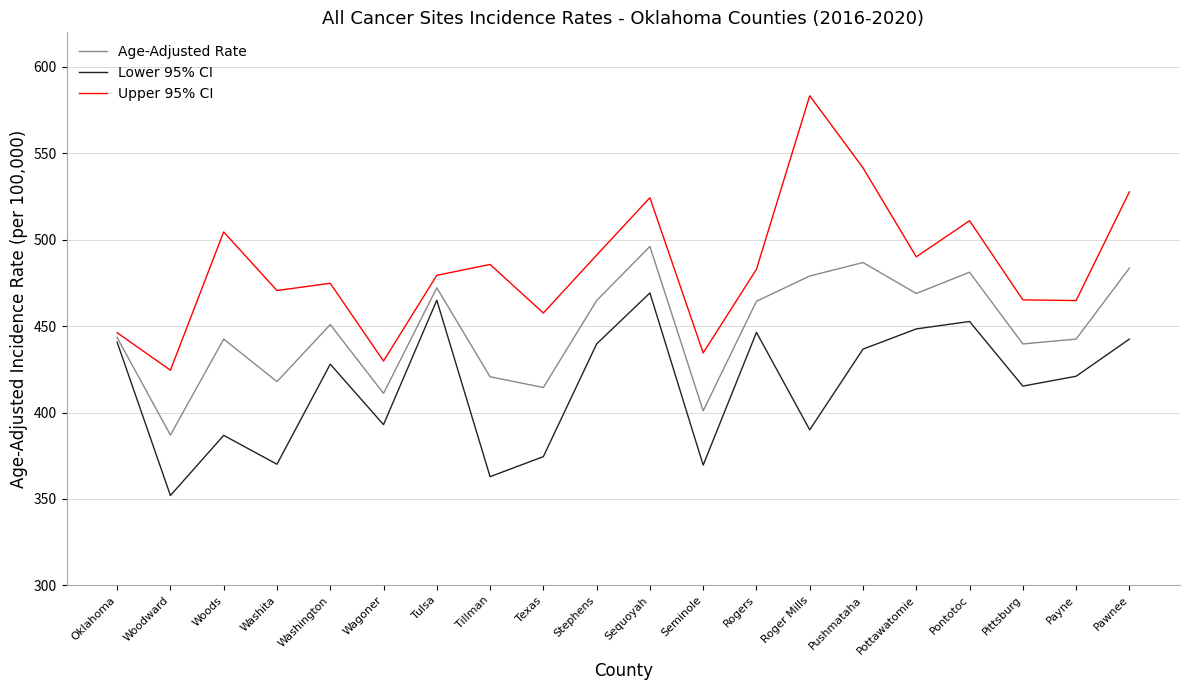

Rank the series by their average value, from highest to lowest.

Upper 95% CI, Age-Adjusted Rate, Lower 95% CI